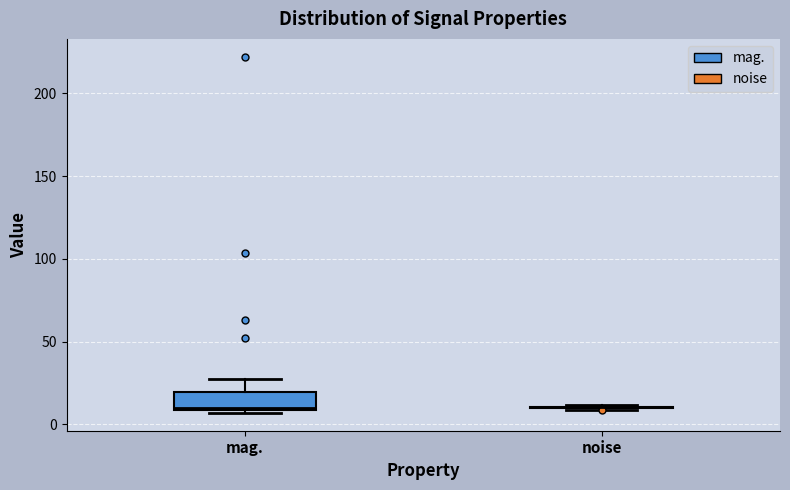

Reading left to right, read every box against the y-axis: the position of its median line, the range the box covers, and the ends of its whiskers. The values are not printed on the chart, so give them approximately, as read against the axis.

mag.: median 10, box 10 to 20, whiskers 5 to 25
noise: box collapsed to a line at 10, whiskers 10 to 10